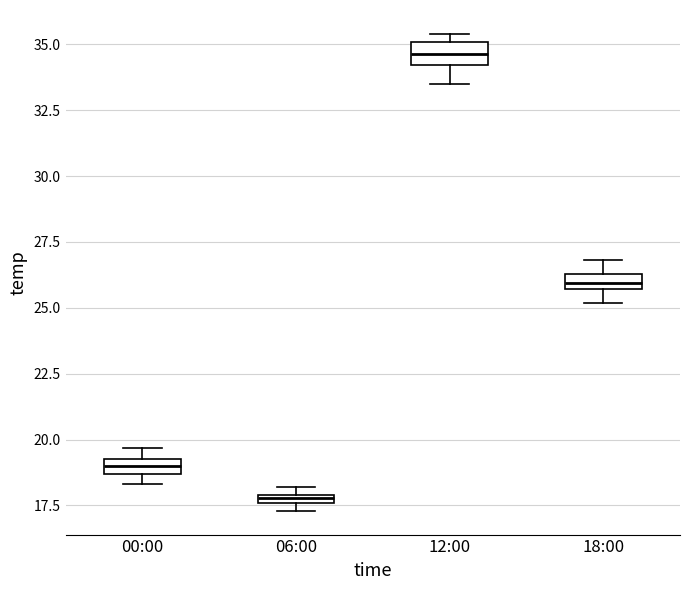

Where is the upper edge of the box for 06:00 on the y-axis? The values are not printed on the chart, so give them approximately, as read against the axis.

18.0